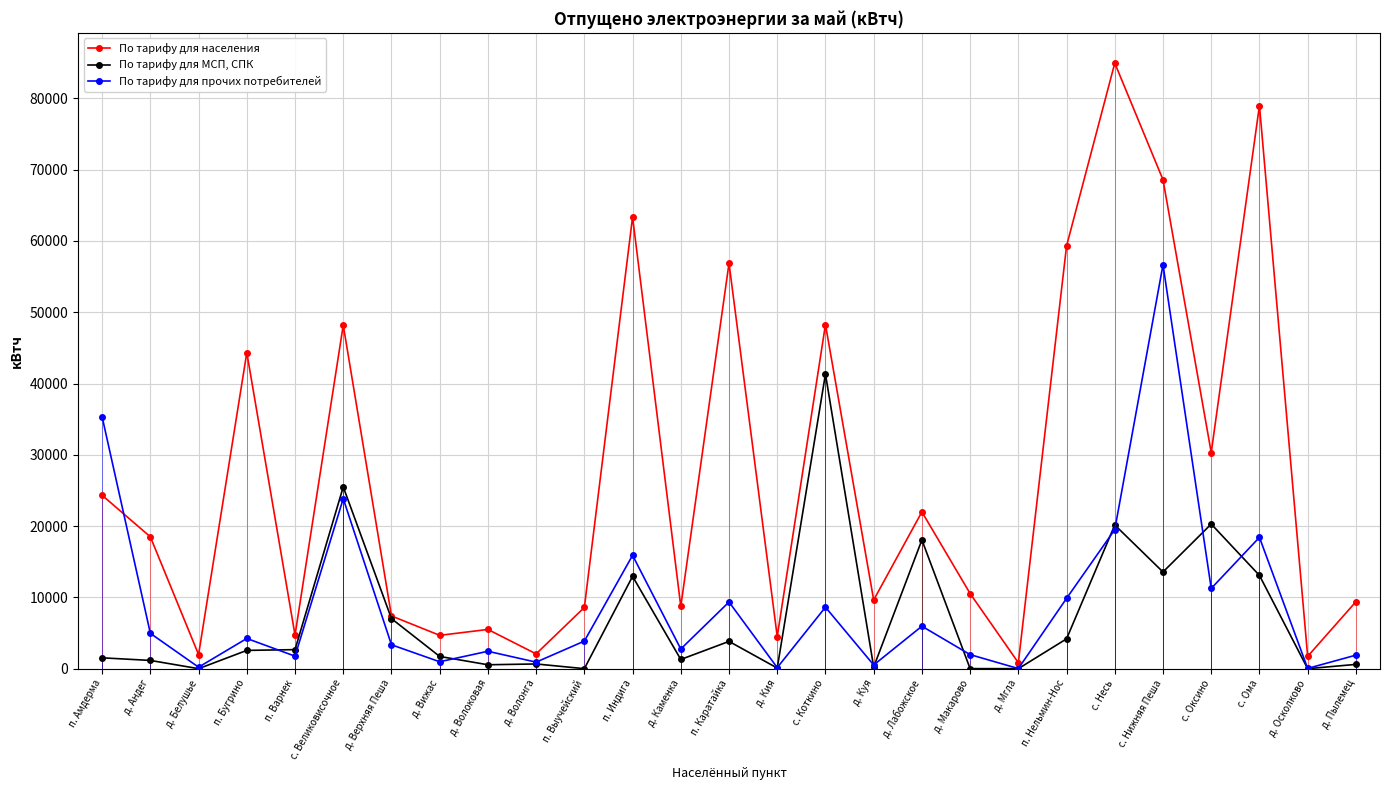

What is the spread (max minus min) of values at д. Макарово?

10531